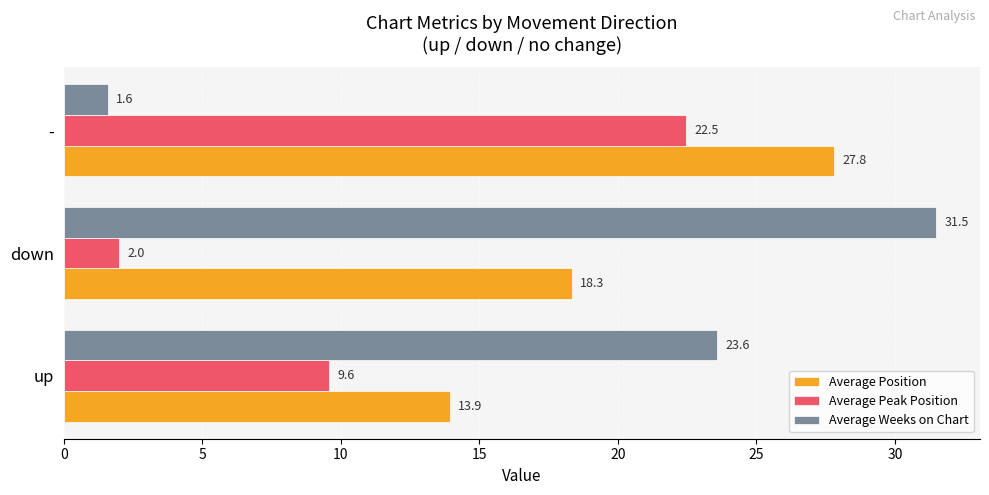

True or false: Average Weeks on Chart has a value of 2.7 at -.

False